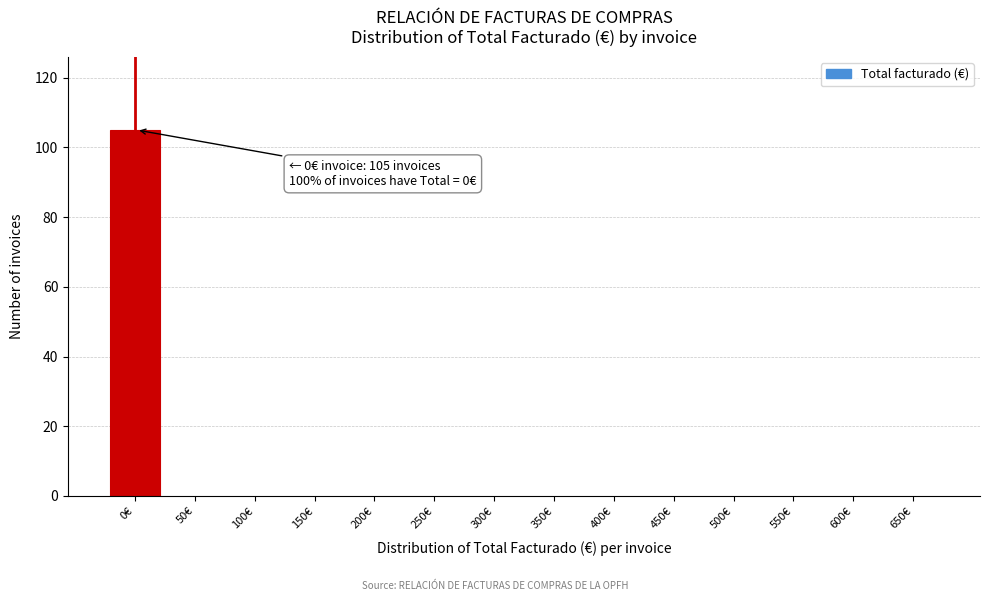

Reading right to left, list all the values displayed in this chart.

650€=0	600€=0	550€=0	500€=0	450€=0	400€=0	350€=0	300€=0	250€=0	200€=0	150€=0	100€=0	50€=0	0€=105